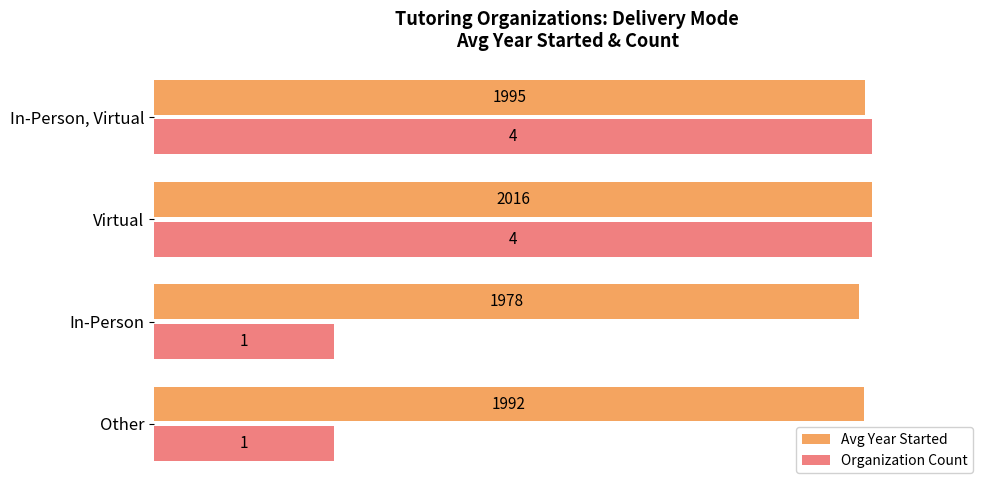

What are all the series names shown in the legend?

Avg Year Started, Organization Count